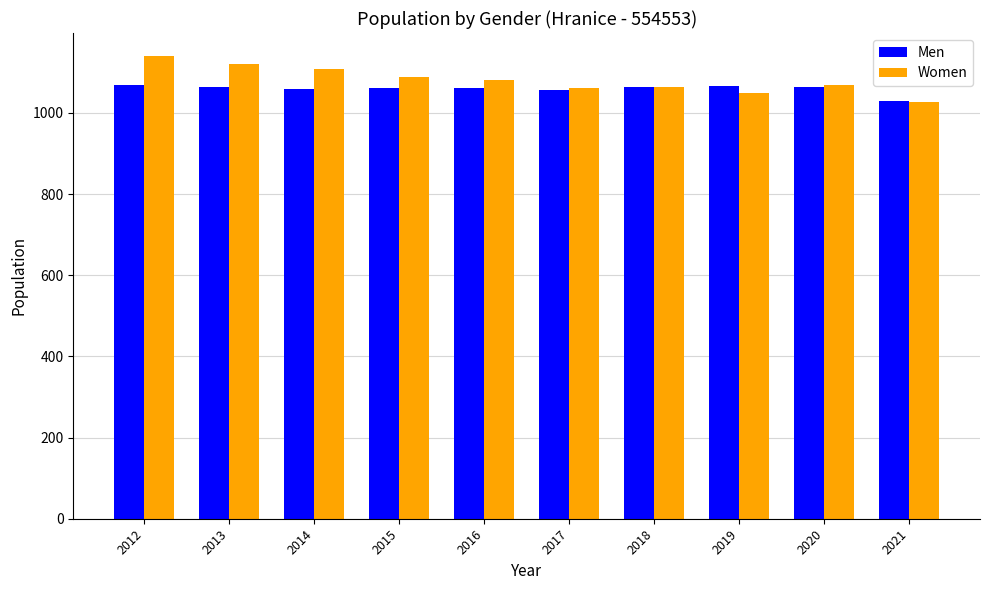

How many data points does each series have?

10